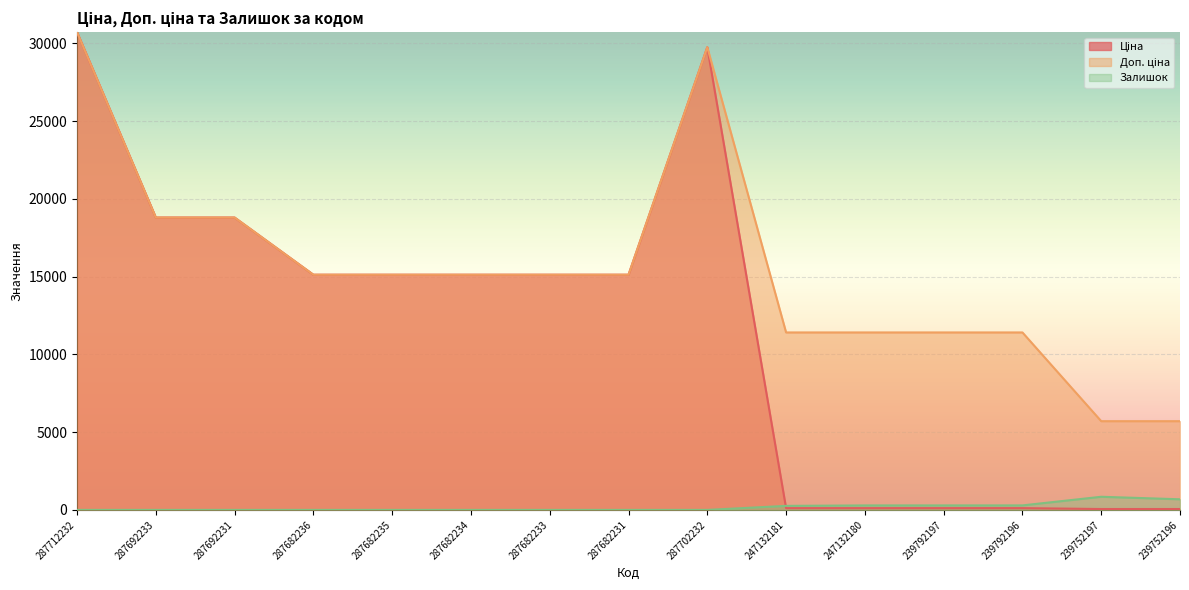

Between 287712232 and 247132181, which series saw the biggest shift?

Ціна